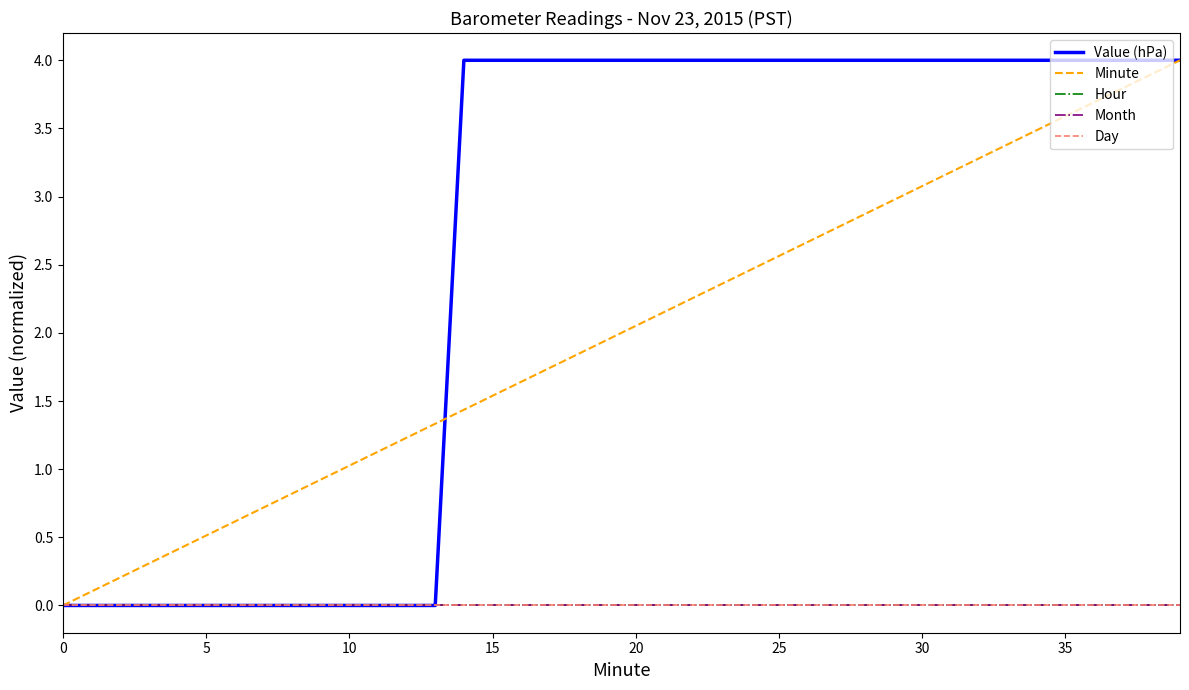

Does the chart display data point markers on the line(s)?

No